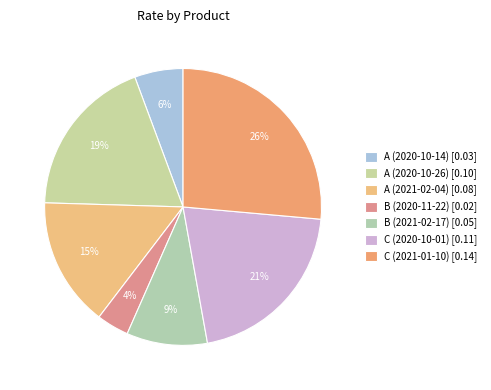

Is it true that A (2020-10-26) is 8% of the pie?

False